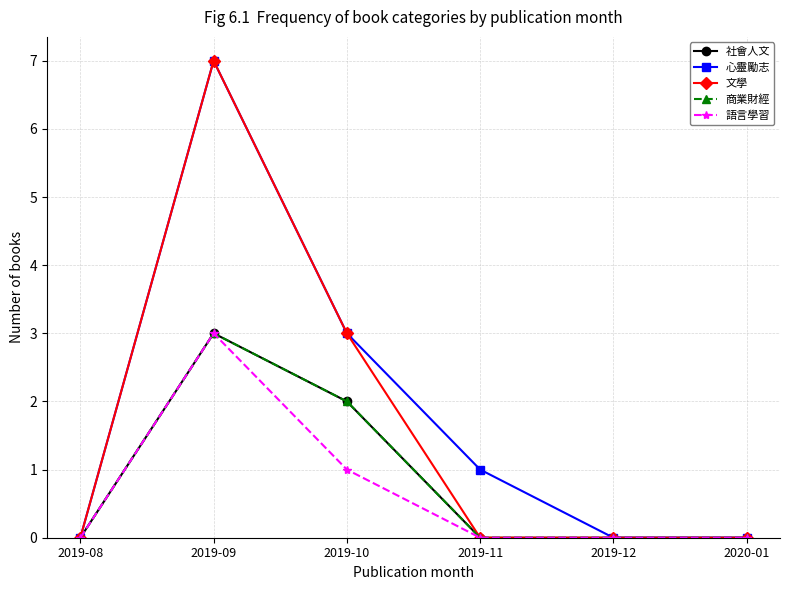

Does the chart have visible grid lines?

Yes